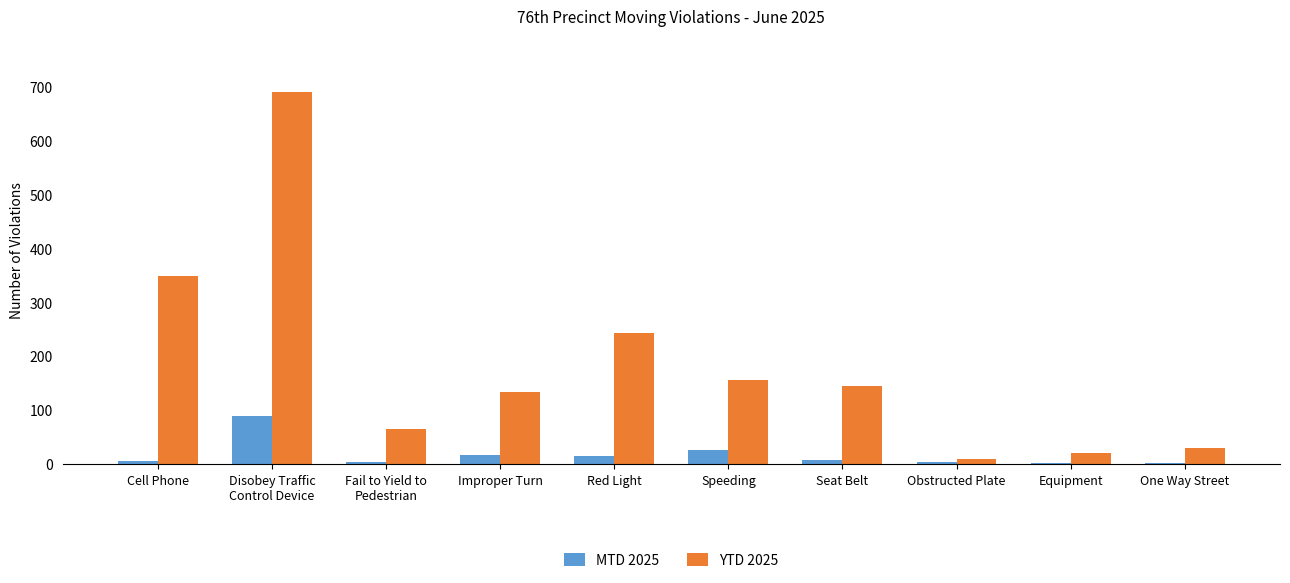

Between Speeding and Equipment, which series saw the biggest shift?

YTD 2025